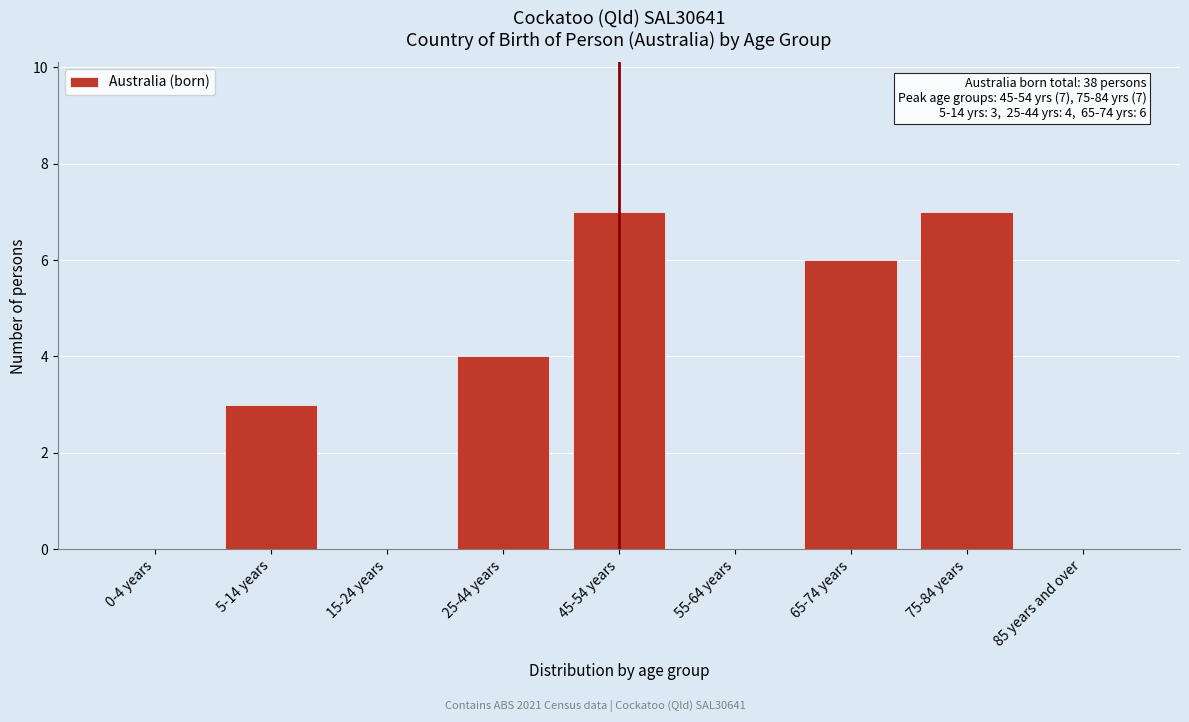

Reading left to right, extract all data points from this chart.

0-4 years=0	5-14 years=3	15-24 years=0	25-44 years=4	45-54 years=7	55-64 years=0	65-74 years=6	75-84 years=7	85 years and over=0